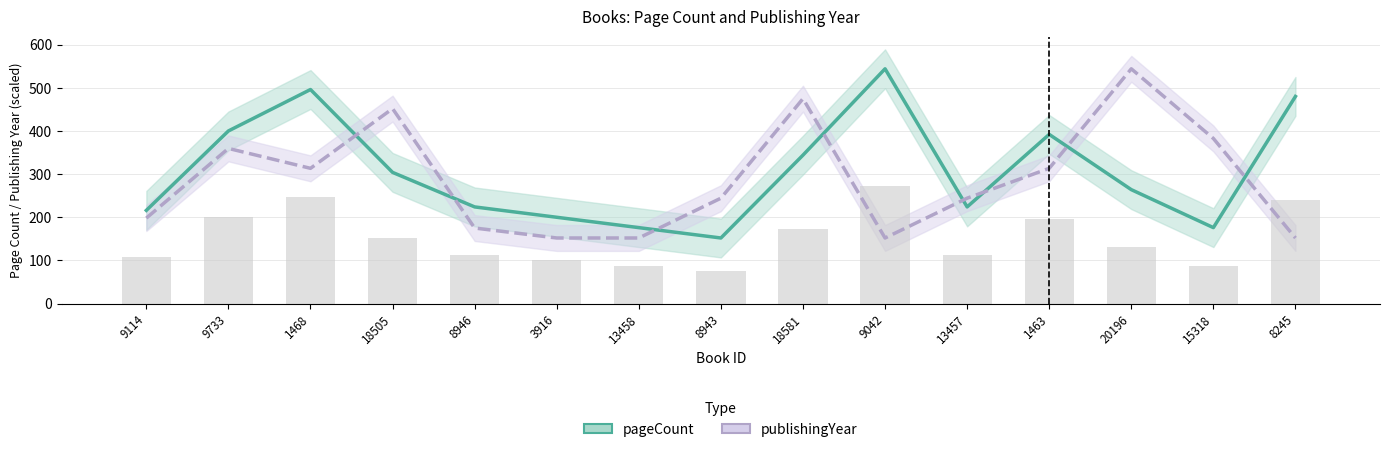

What is the sum of all pageCount values?

4592.0